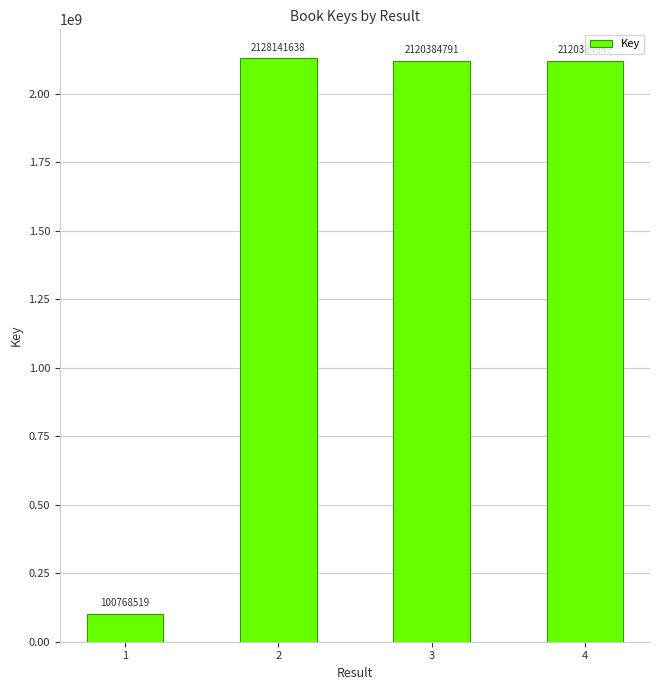

Which category has the highest value across all series?

2